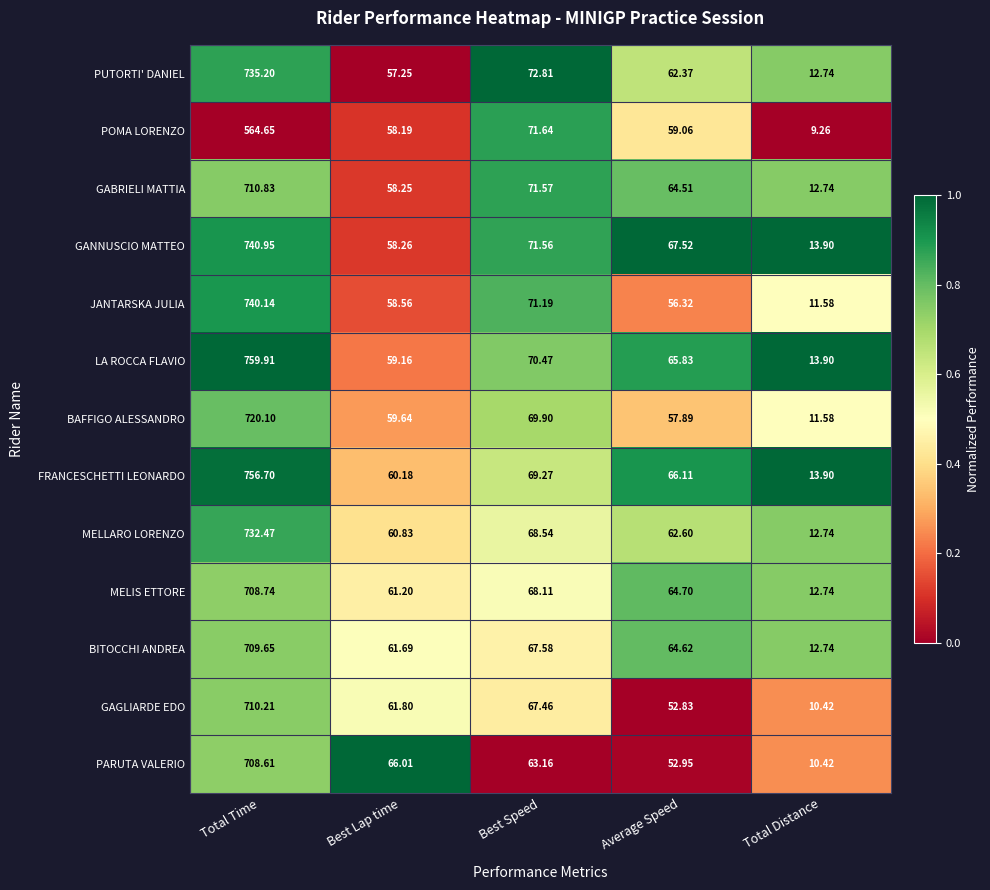

At which label does LA ROCCA FLAVIO reach its peak?

Total Time